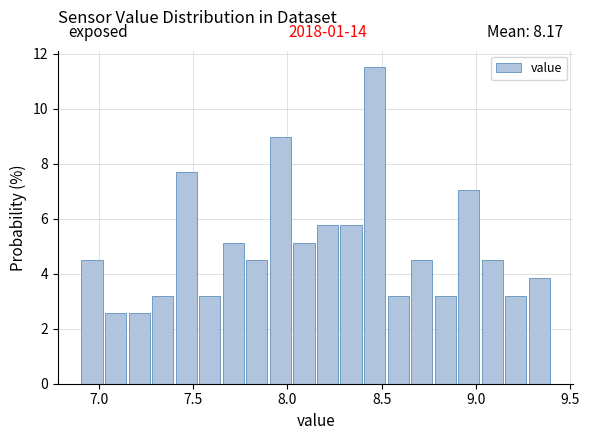

Around what value on the x-axis is the tallest bar? Give the approximate position of its centre, as read against the axis.

8.45